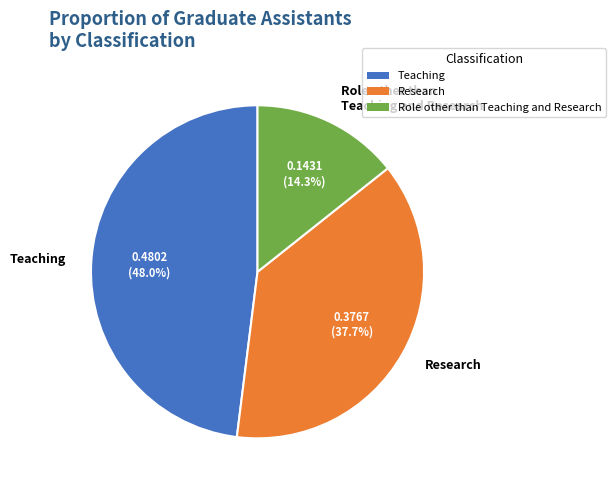

What is the ratio of the value at Research to the value at Teaching?

0.8